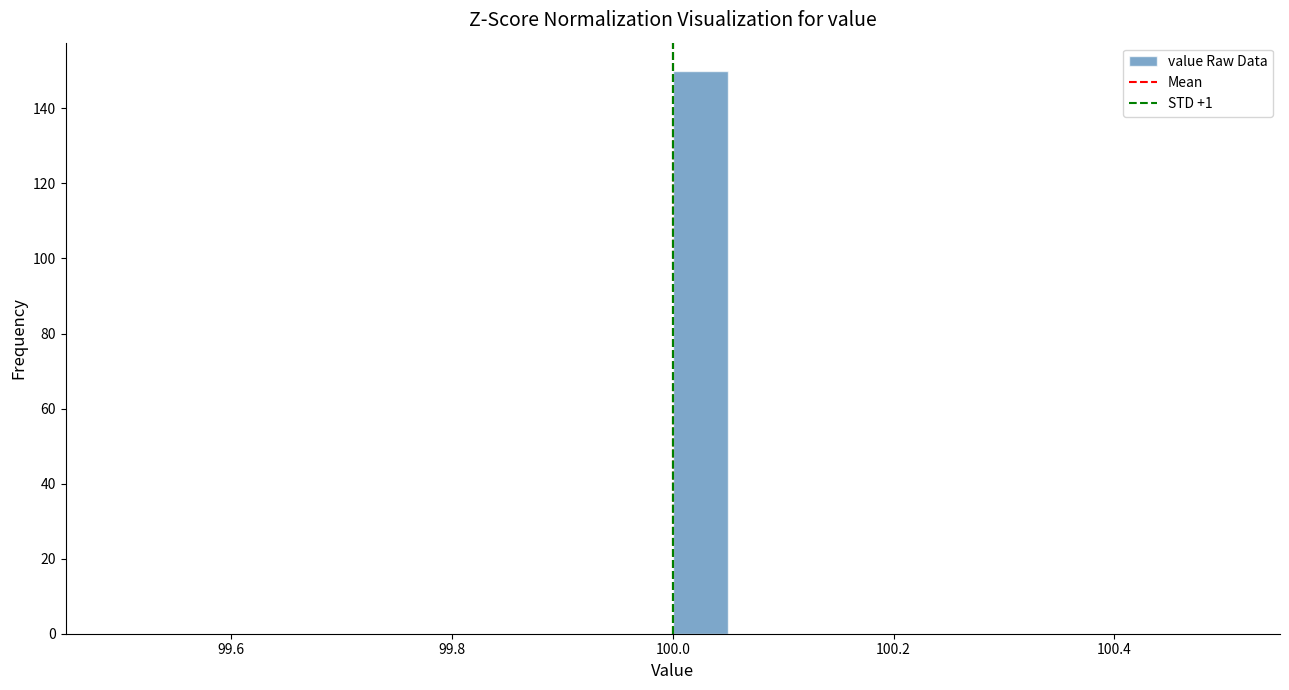

Around what value on the x-axis is the tallest bar? Give the approximate position of its centre, as read against the axis.

100.02